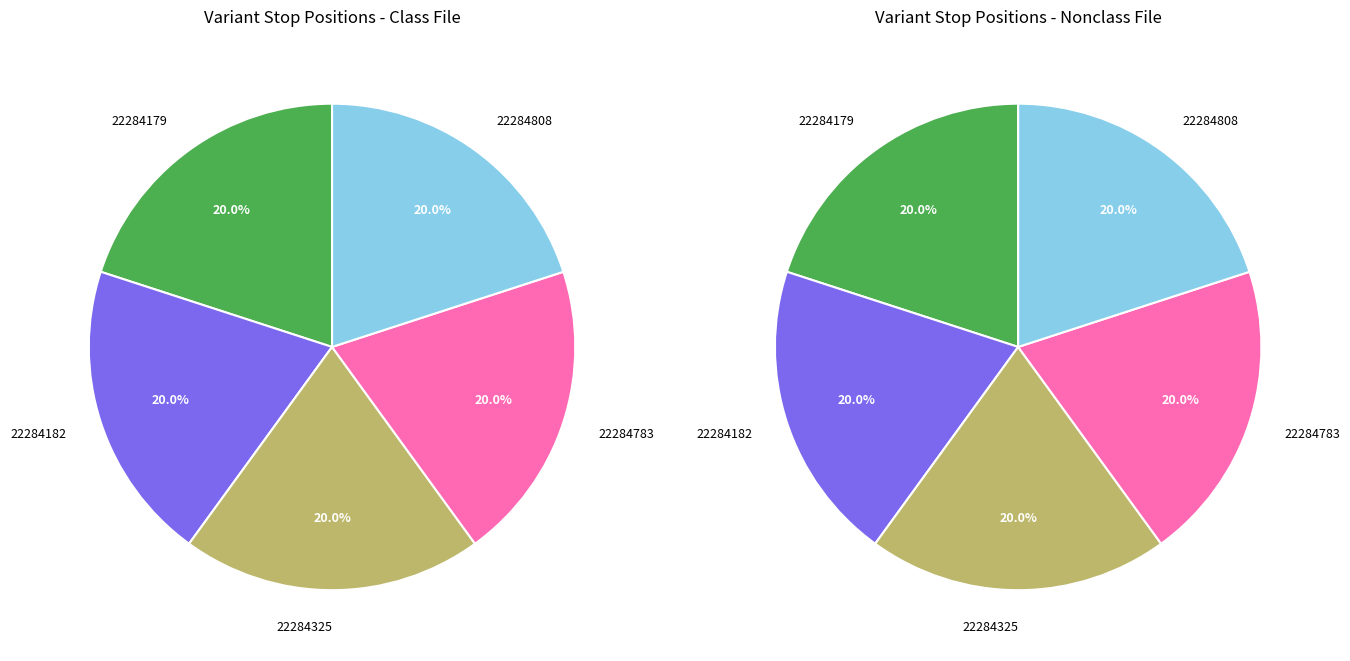

What is the smallest slice in the pie chart?

22284179